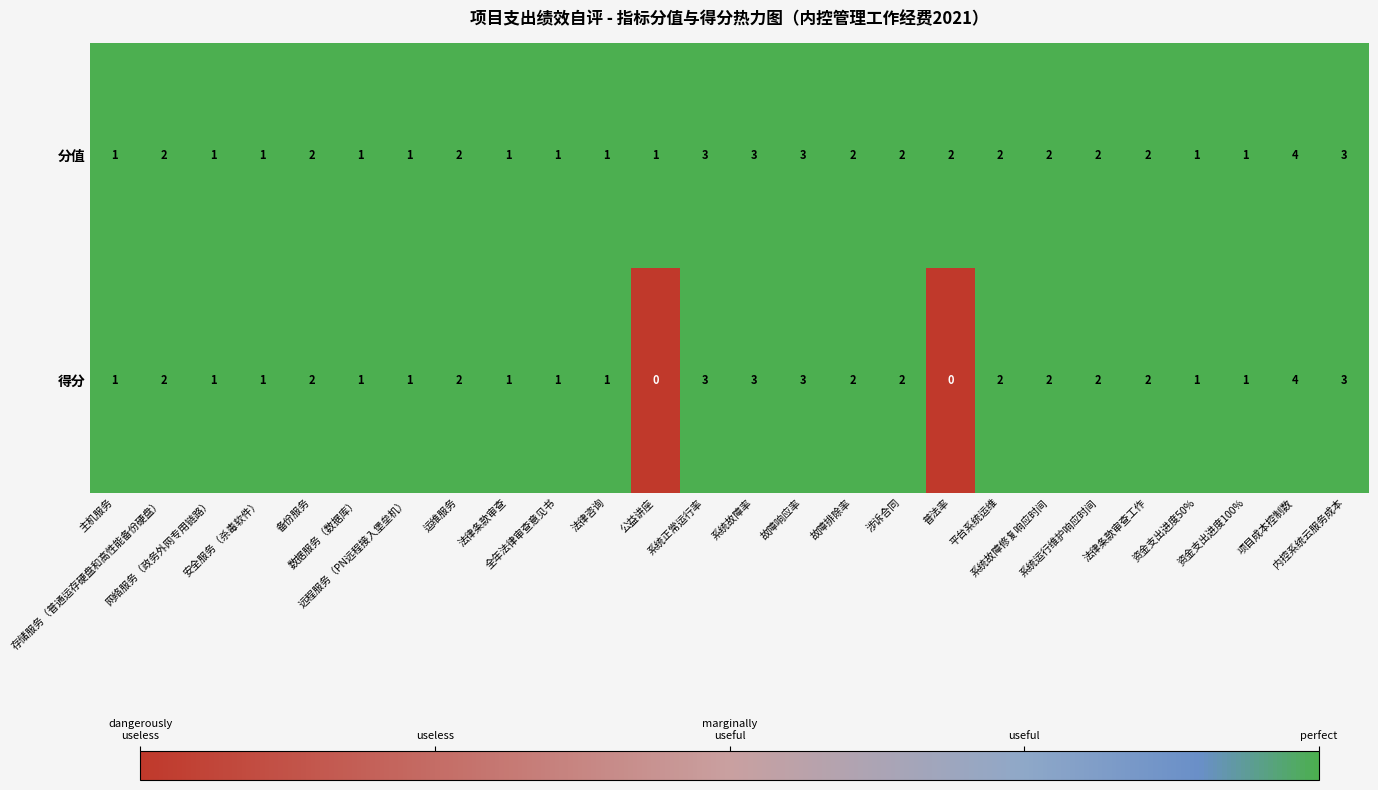

What is the difference between the maximum and second lowest values in the 得分 series?

4